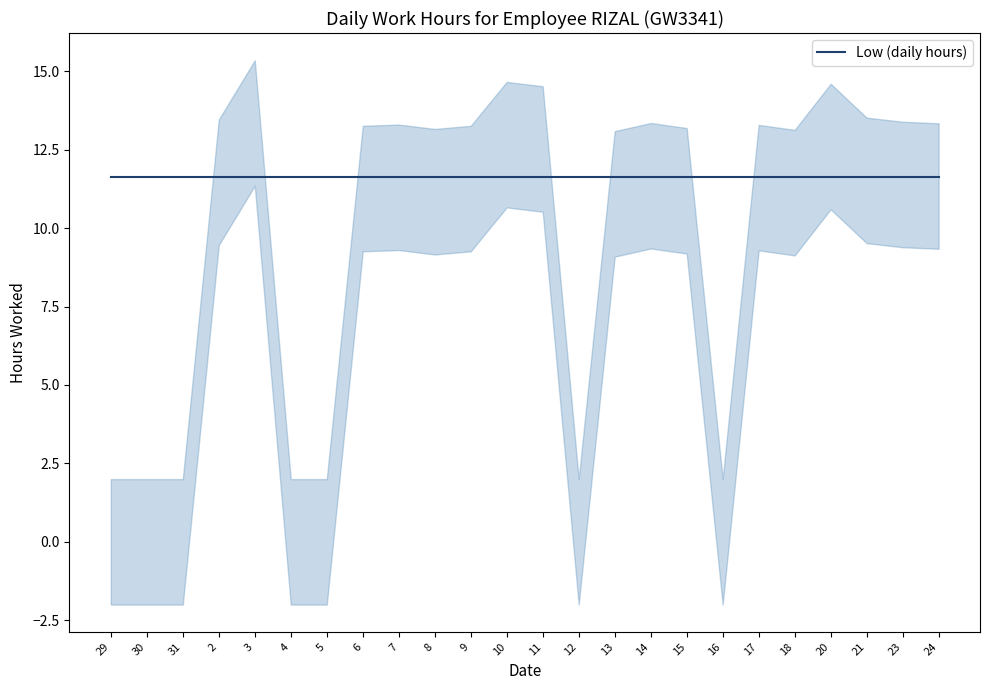

Reading left to right, transcribe all the data shown in this chart.

29=0.0	30=0.0	31=0.0	2=11.5	3=13.3	4=0.0	5=0.0	6=11.3	7=11.3	8=11.2	9=11.3	10=12.7	11=12.5	12=0.0	13=11.1	14=11.3	15=11.2	16=0.0	17=11.3	18=11.1	20=12.6	21=11.5	23=11.4	24=11.3